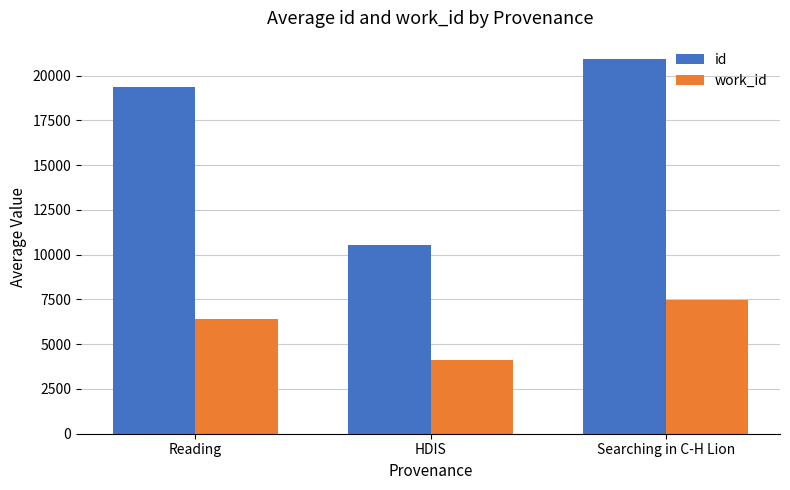

Does the chart contain any negative values?

No